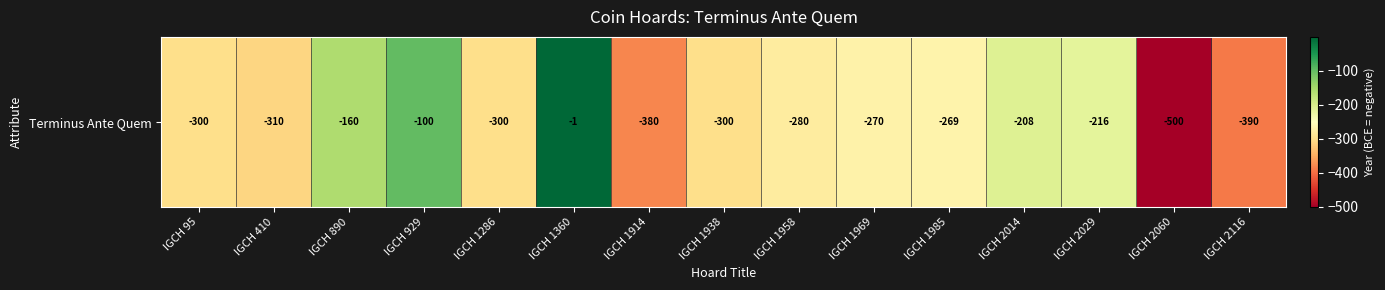

What is the change in value from IGCH 410 to IGCH 1985?

+41